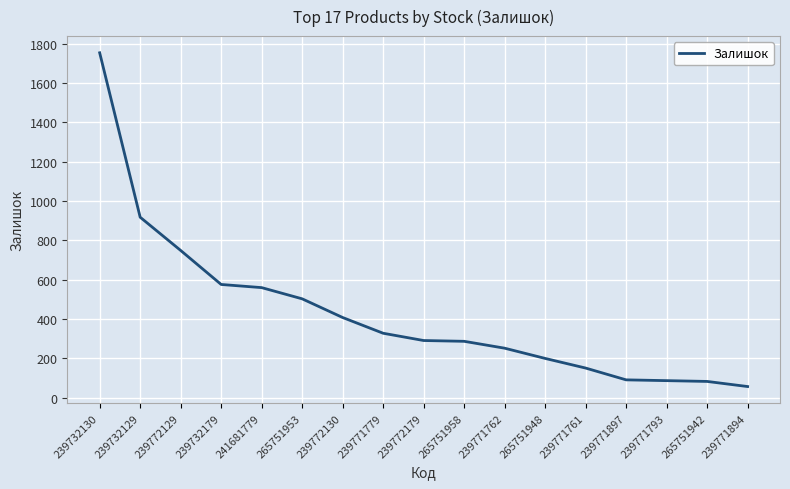

What position from the left is 265751958?

10